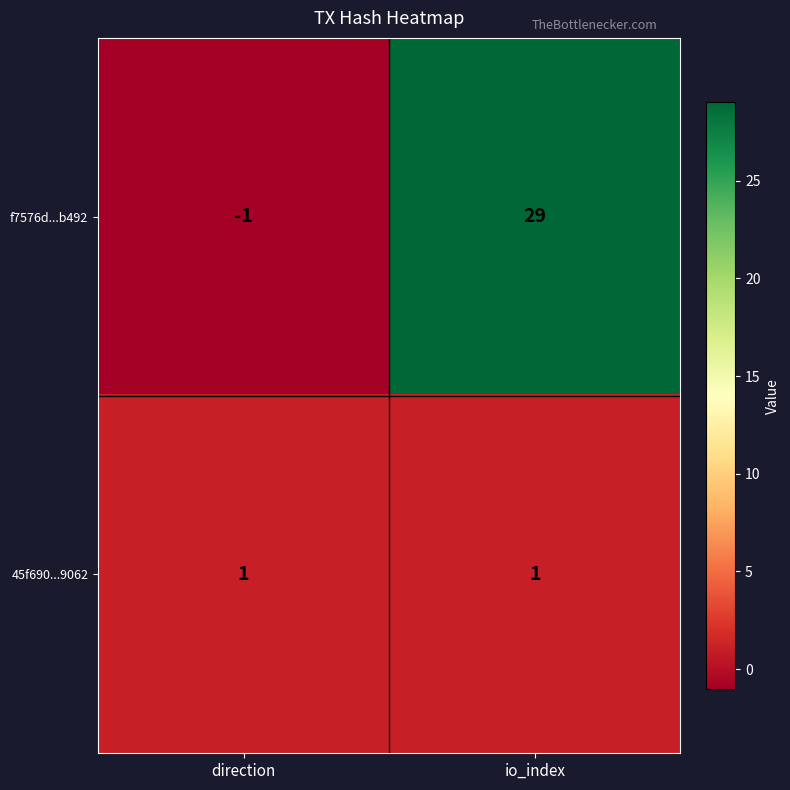

What is the minimum value shown in the chart?

-1